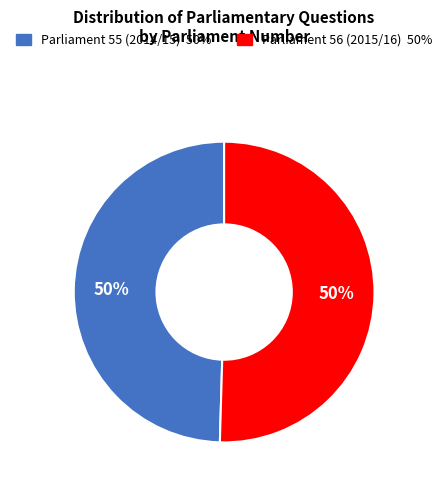

To the nearest percent, what portion does Parliament 55 (2014/15) represent?

50%